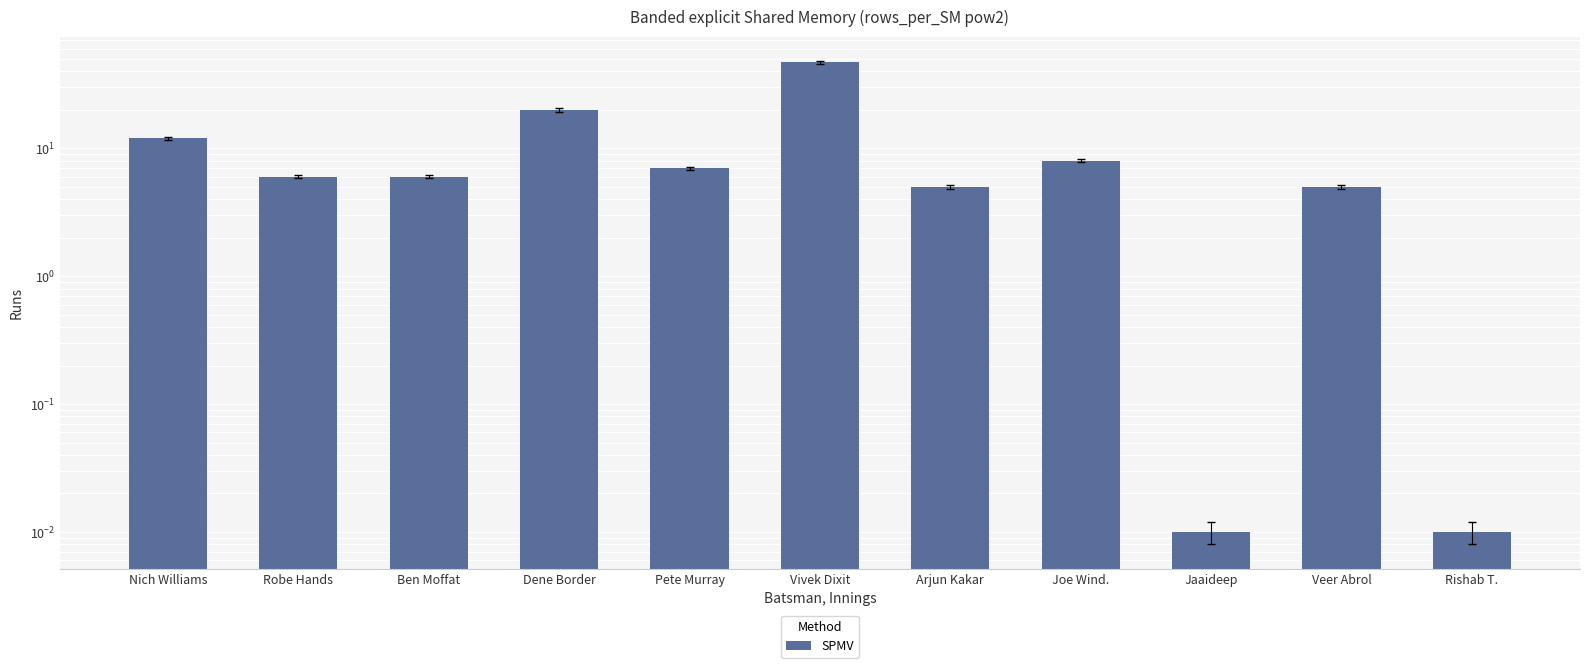

List the labels in order of value, smallest first.

Jaaideep, Rishab T., Arjun Kakar, Veer Abrol, Robe Hands, Ben Moffat, Pete Murray, Joe Wind., Nich Williams, Dene Border, Vivek Dixit